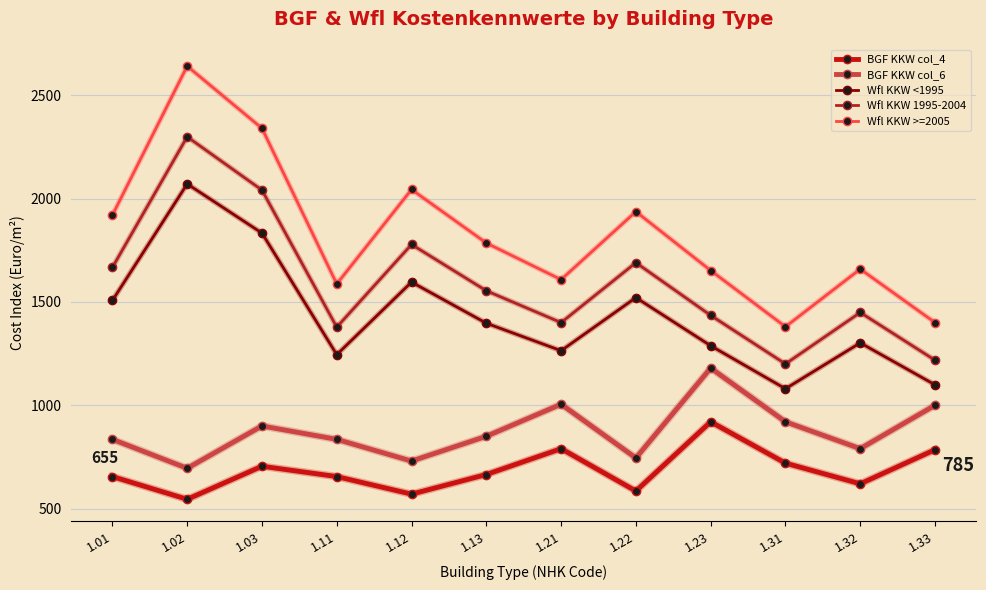

Where is the first local minimum for BGF KKW col_6?

1.02